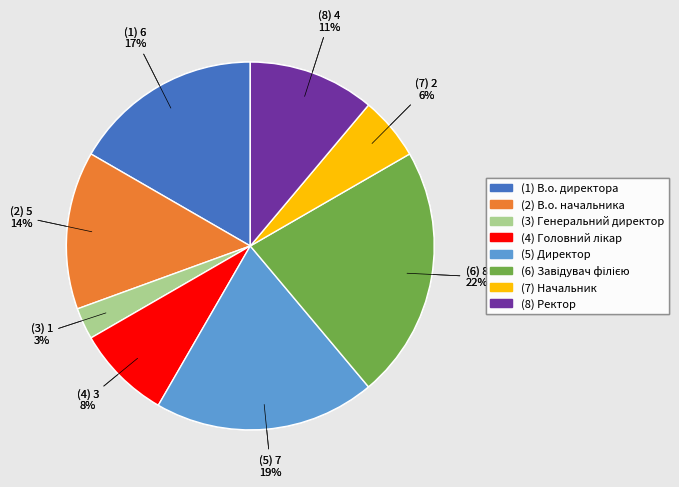

To the nearest percent, what is the difference between the largest and smallest slice percentages?

19%